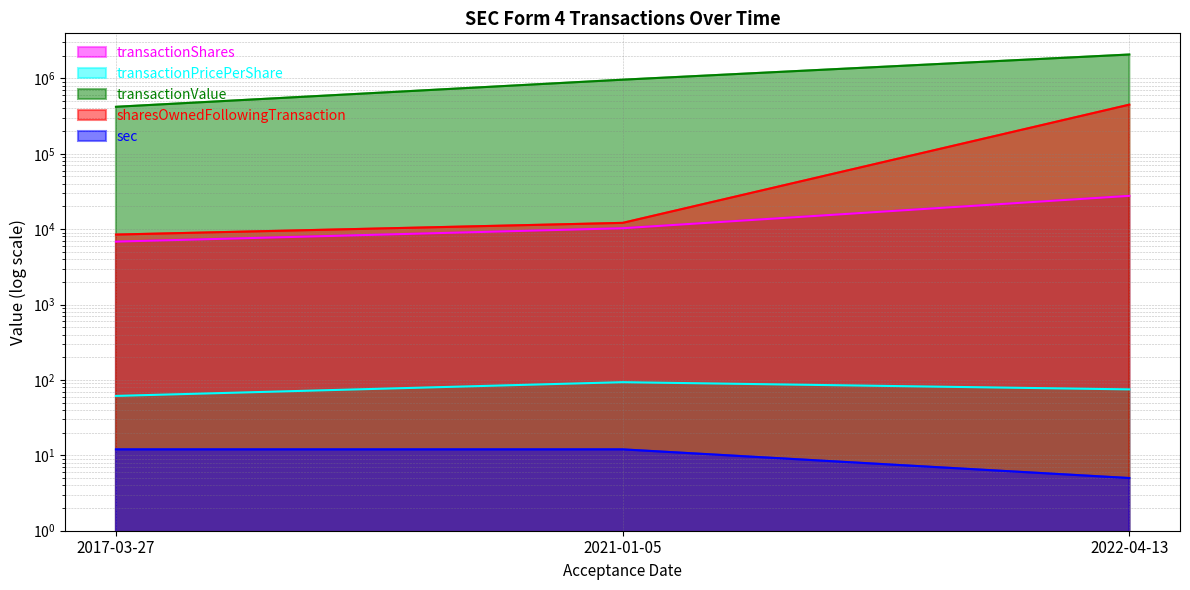

What is the difference between the transactionShares values at 2021-01-05 and 2022-04-13?

17385.0